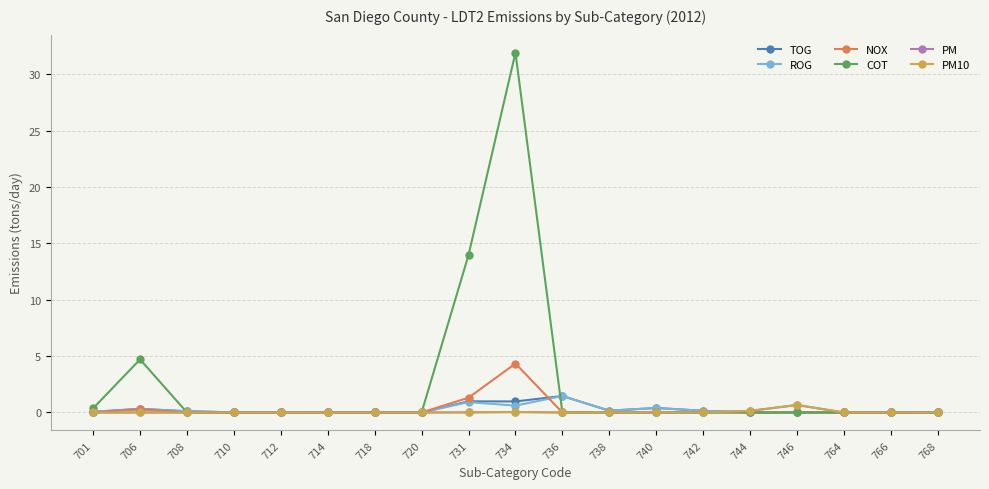

True or false: TOG has more than 2 interior local peaks.

True